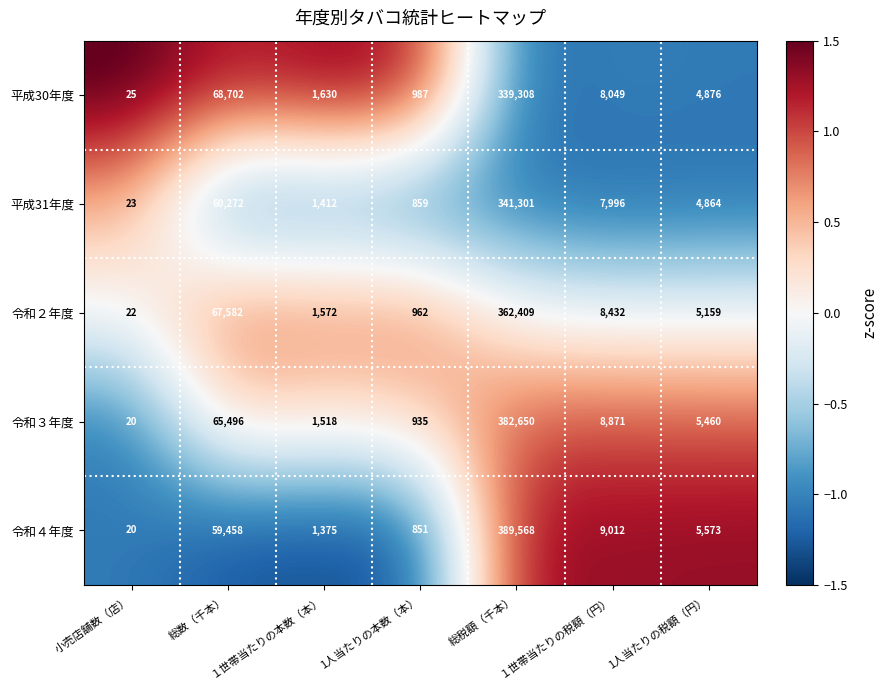

List the series in order of their peak value, lowest first.

平成30年度, 平成31年度, 令和２年度, 令和３年度, 令和４年度